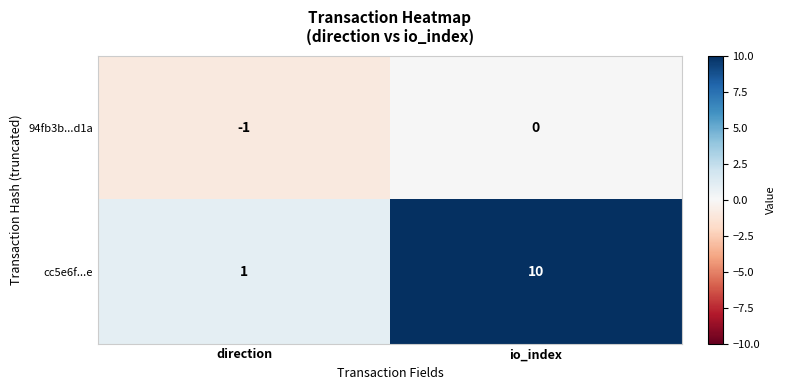

Rank the categories by cc5e6f...e value from lowest to highest.

direction, io_index